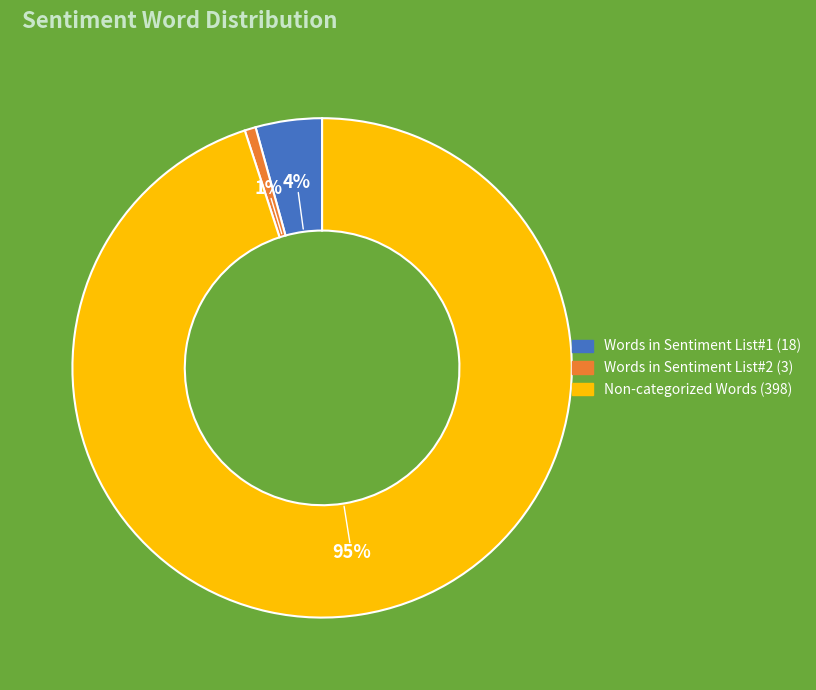

Count the number of slices in the pie.

3